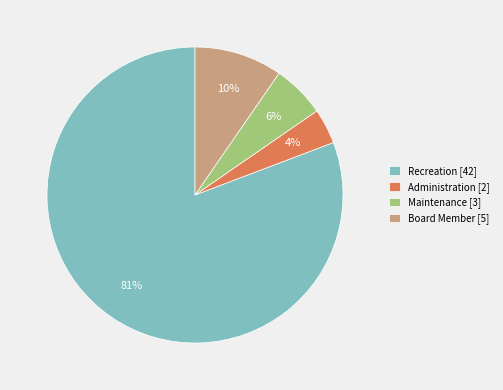

Is the sum of Recreation [42] and Administration [2] greater than half?

Yes